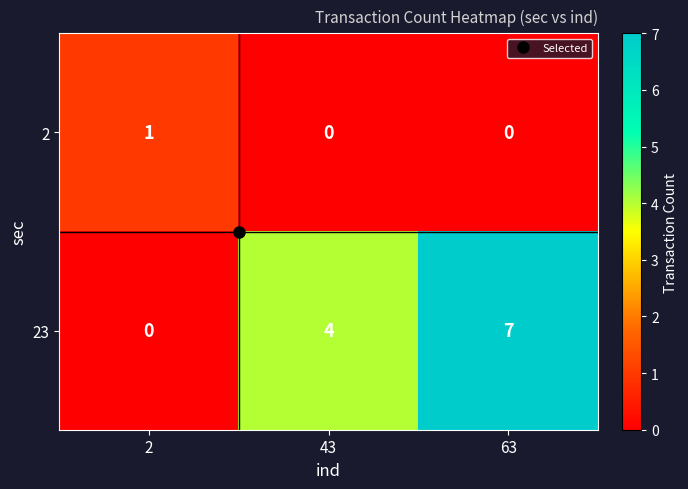

List the series in order of their peak value, lowest first.

2, 23